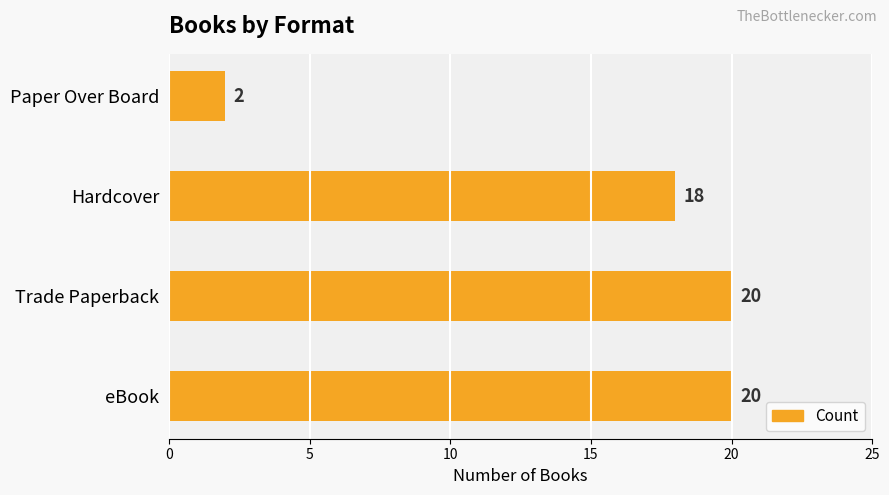

Read the value at Trade Paperback.

20